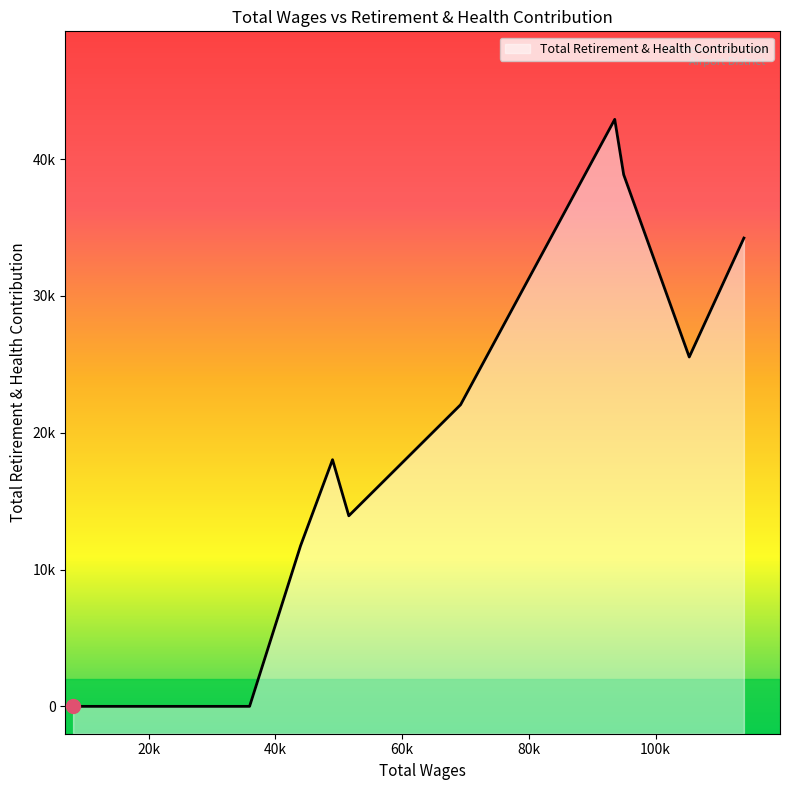

Count the number of values greater than 11734.

7